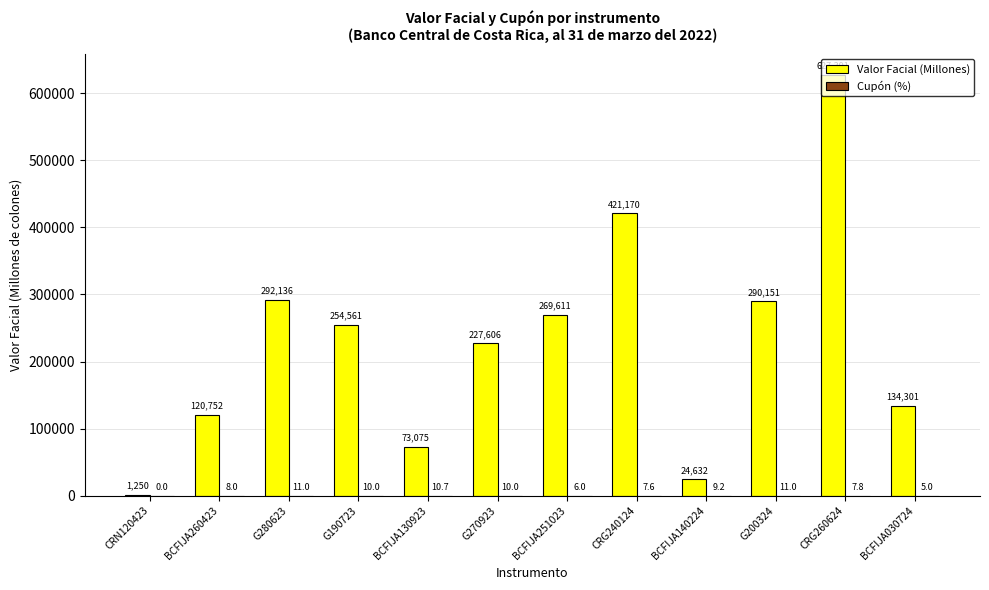

Where does the Valor Facial (Millones) series first go above 254561?

G280623